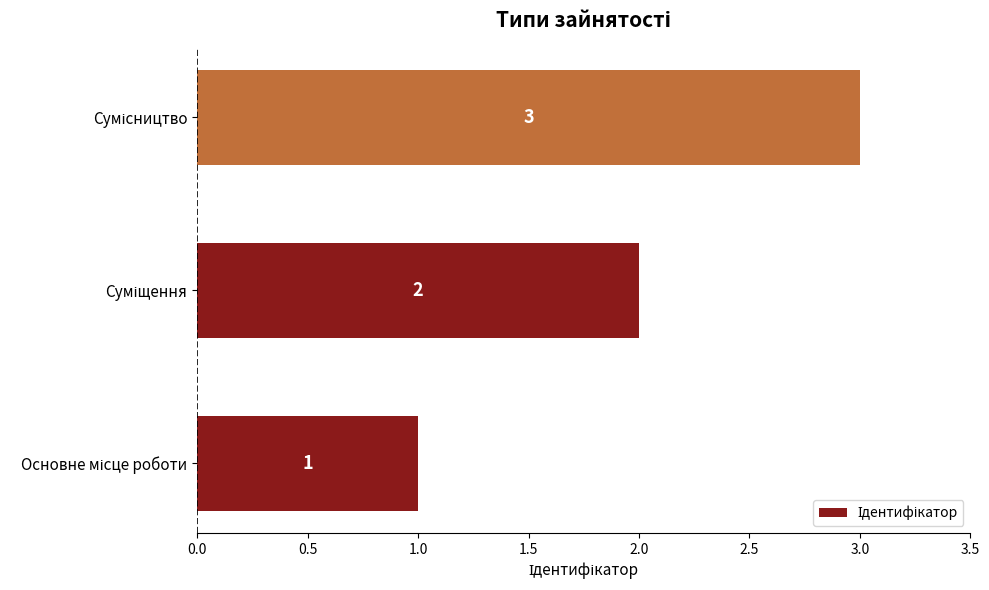

What is the maximum value shown in the chart?

3